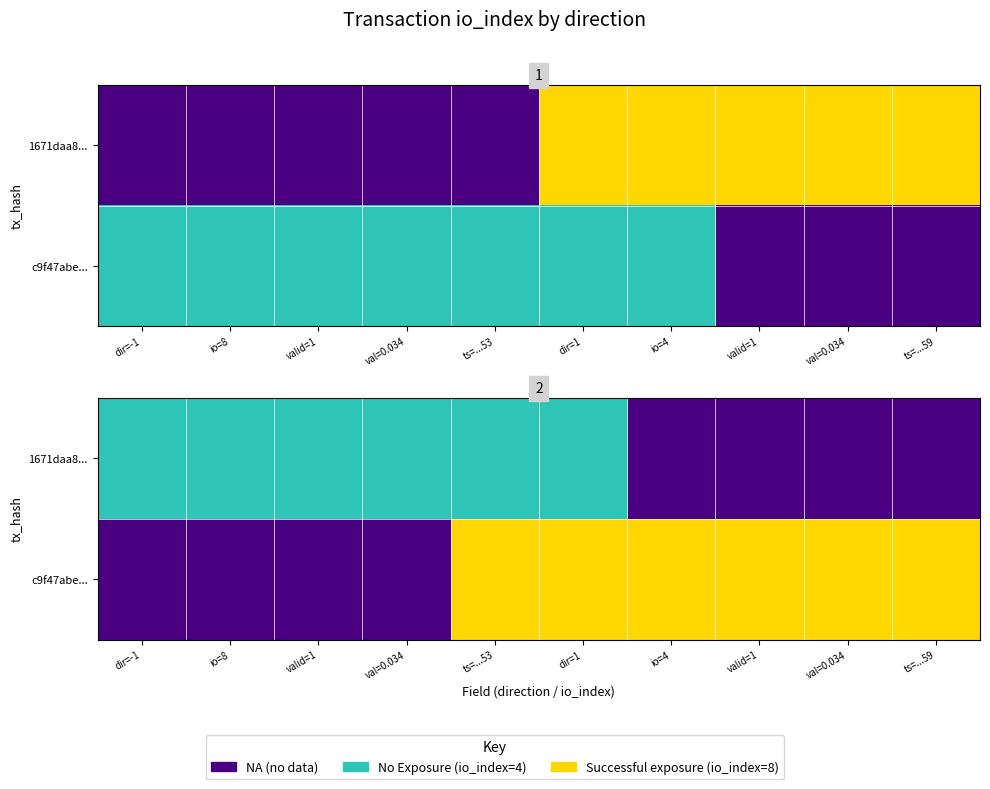

Rank the series by their average value, from highest to lowest.

c9f47abe..., 1671daa8...